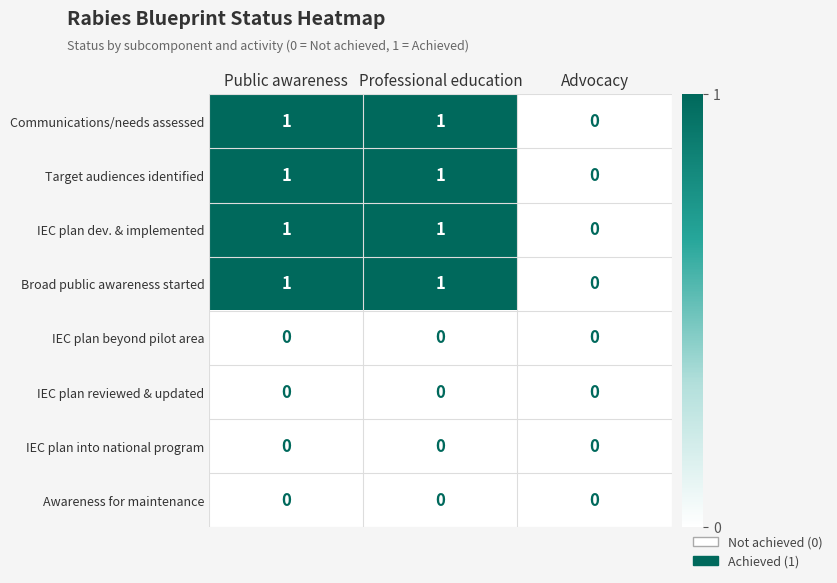

At which label is Communications/needs assessed closest to 0?

Advocacy